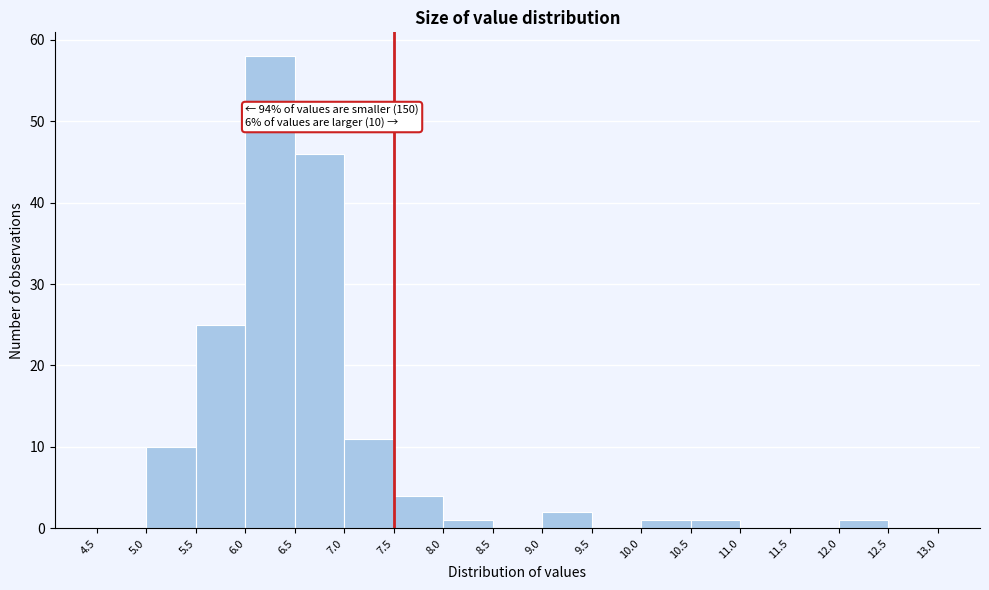

Which range on the x-axis has the tallest bar?

6.0 to 6.5